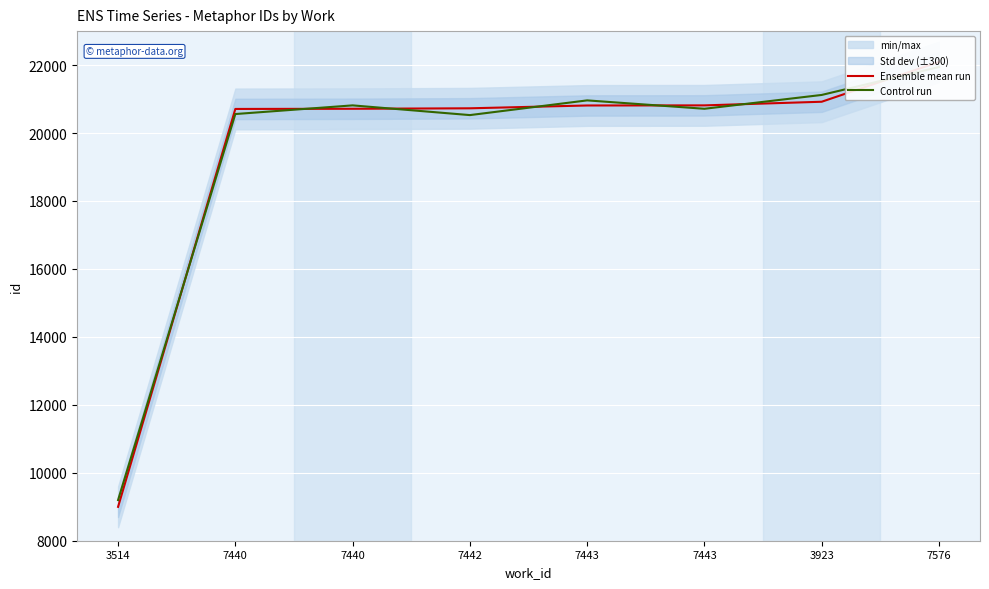

What is the difference between the second highest and minimum values in the Ensemble mean run series?

11924